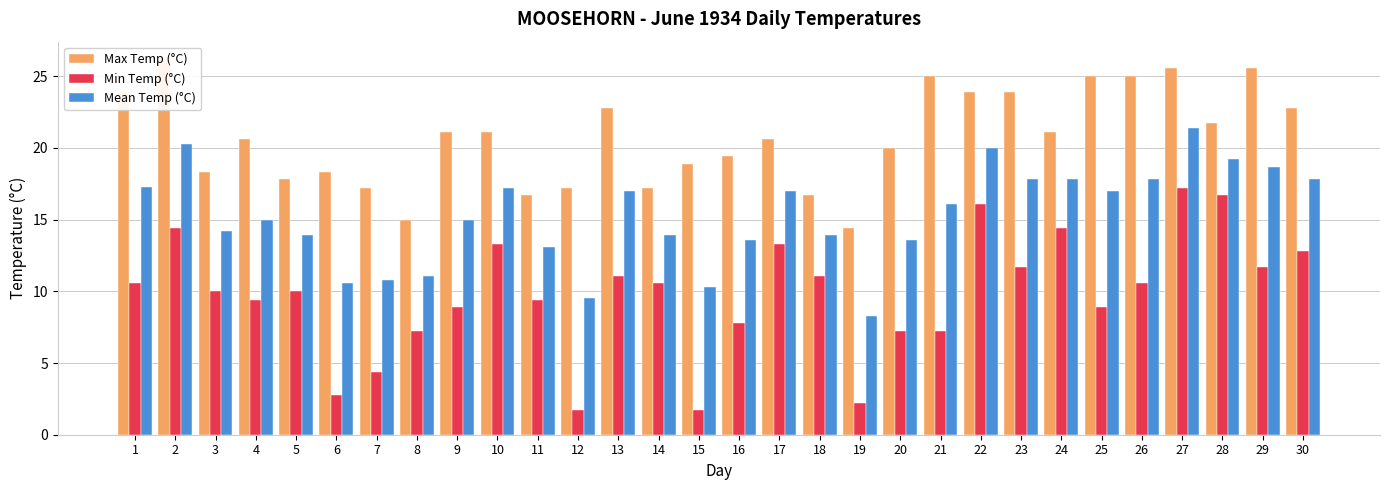

The value of Max Temp (°C) at 24 is 21.1. True or false?

True